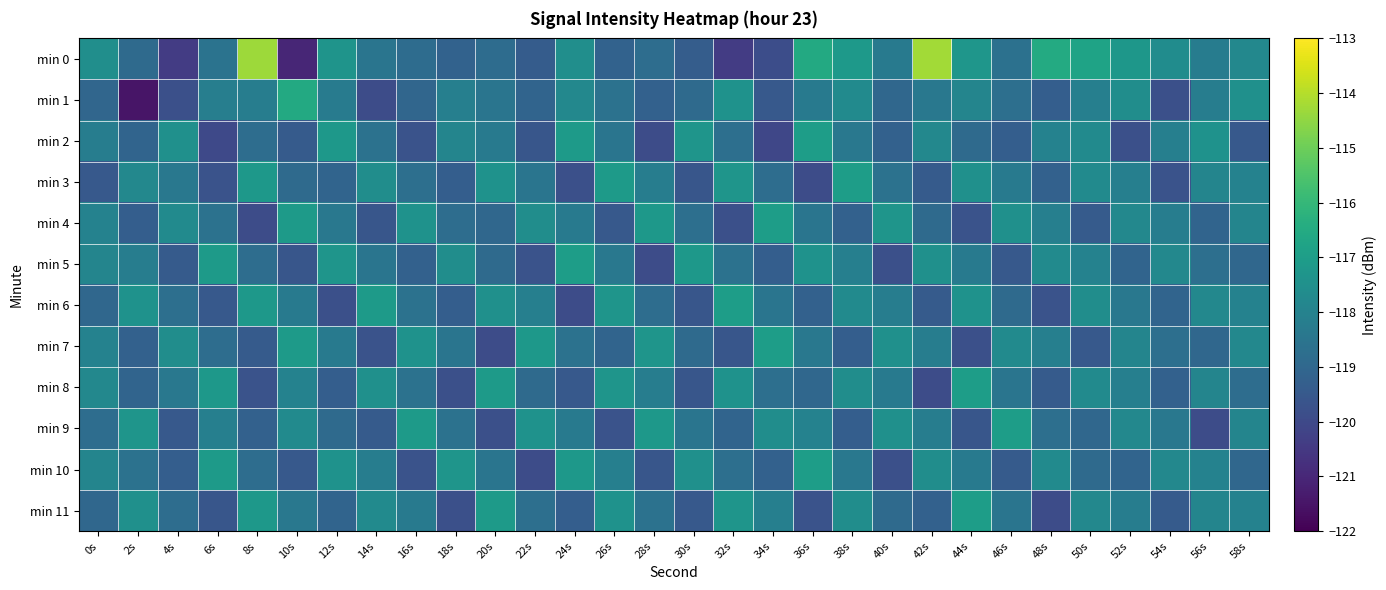

What is the spread (max minus min) of values at 0s?

1.9